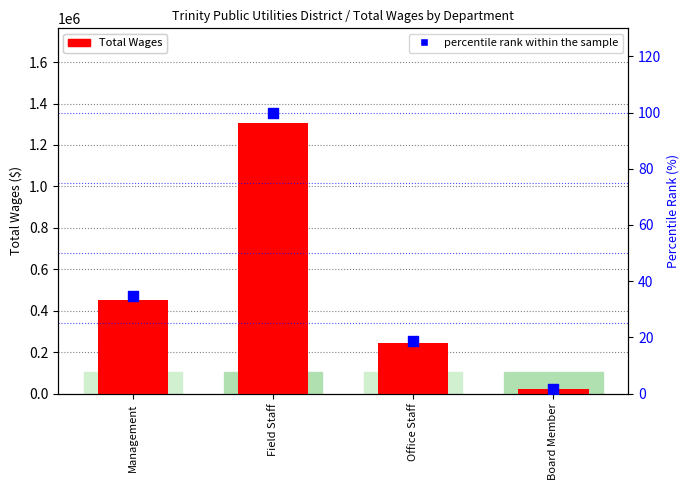

Is the value of Total Wages at Management greater than the value of percentile rank at Field Staff?

Yes